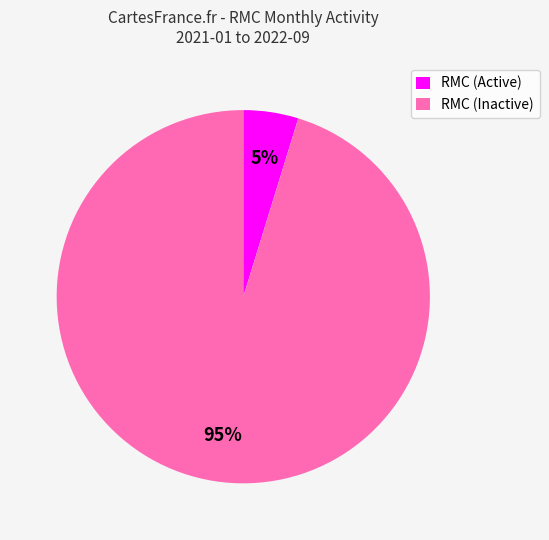

Does any single category account for the majority?

Yes